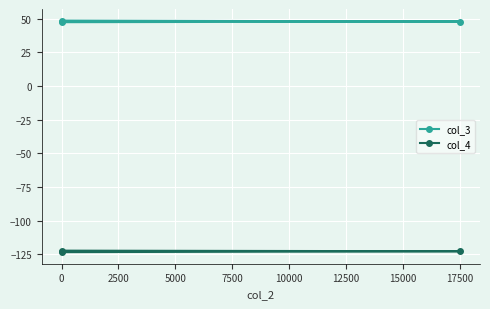

Which series changed the most between −2500 and 2500?

col_3